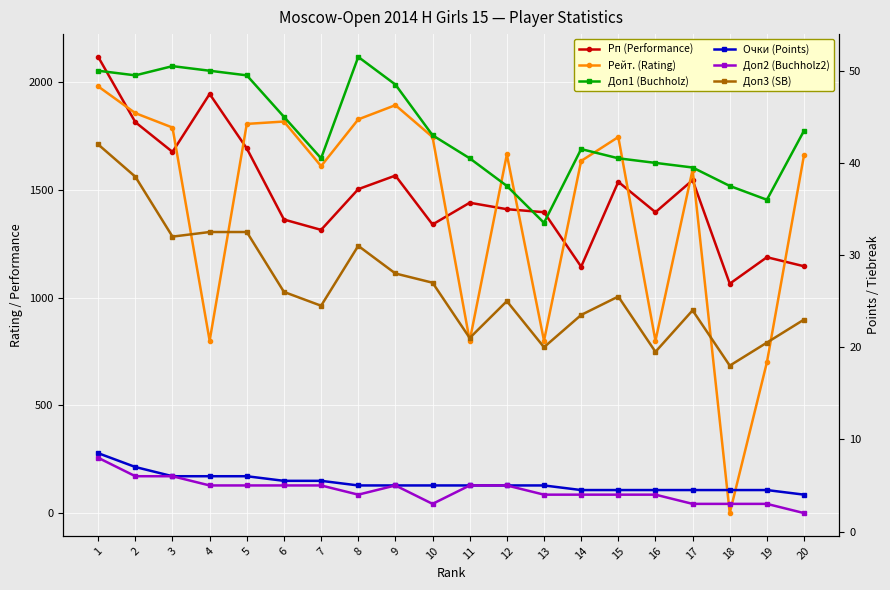

Reading left to right, extract all data points from this chart.

Рп (Performance): 2118.0	1815.0	1677.0	1946.0	1693.0	1363.0	1315.0	1504.0	1567.0	1340.0	1441.0	1411.0	1397.0	1144.0	1538.0	1397.0	1546.0	1065.0	1188.0	1146.0
Рейт. (Rating): 1981.0	1857.0	1790.0	800.0	1807.0	1818.0	1611.0	1828.0	1894.0	1746.0	800.0	1665.0	800.0	1635.0	1746.0	800.0	1595.0	0.0	700.0	1663.0
Доп1 (Buchholz): 50.0	49.5	50.5	50.0	49.5	45.0	40.5	51.5	48.5	43.0	40.5	37.5	33.5	41.5	40.5	40.0	39.5	37.5	36.0	43.5
Очки (Points): 8.5	7.0	6.0	6.0	6.0	5.5	5.5	5.0	5.0	5.0	5.0	5.0	5.0	4.5	4.5	4.5	4.5	4.5	4.5	4.0
Доп2 (Buchholz2): 8.0	6.0	6.0	5.0	5.0	5.0	5.0	4.0	5.0	3.0	5.0	5.0	4.0	4.0	4.0	4.0	3.0	3.0	3.0	2.0
Доп3 (SB): 42.0	38.5	32.0	32.5	32.5	26.0	24.5	31.0	28.0	27.0	21.0	25.0	20.0	23.5	25.5	19.5	24.0	18.0	20.5	23.0